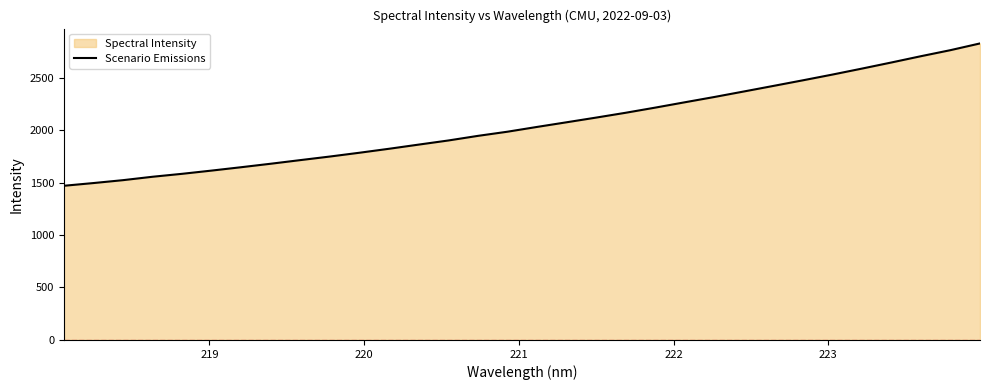

What is the difference between the maximum and minimum values?

1356.3